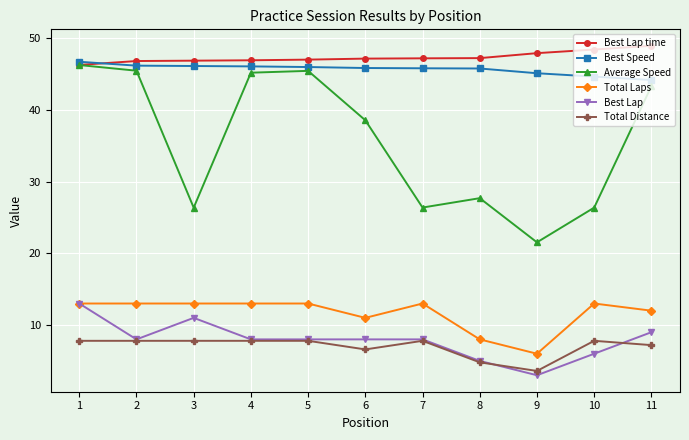

Between 3 and 5, which series saw the biggest shift?

Average Speed